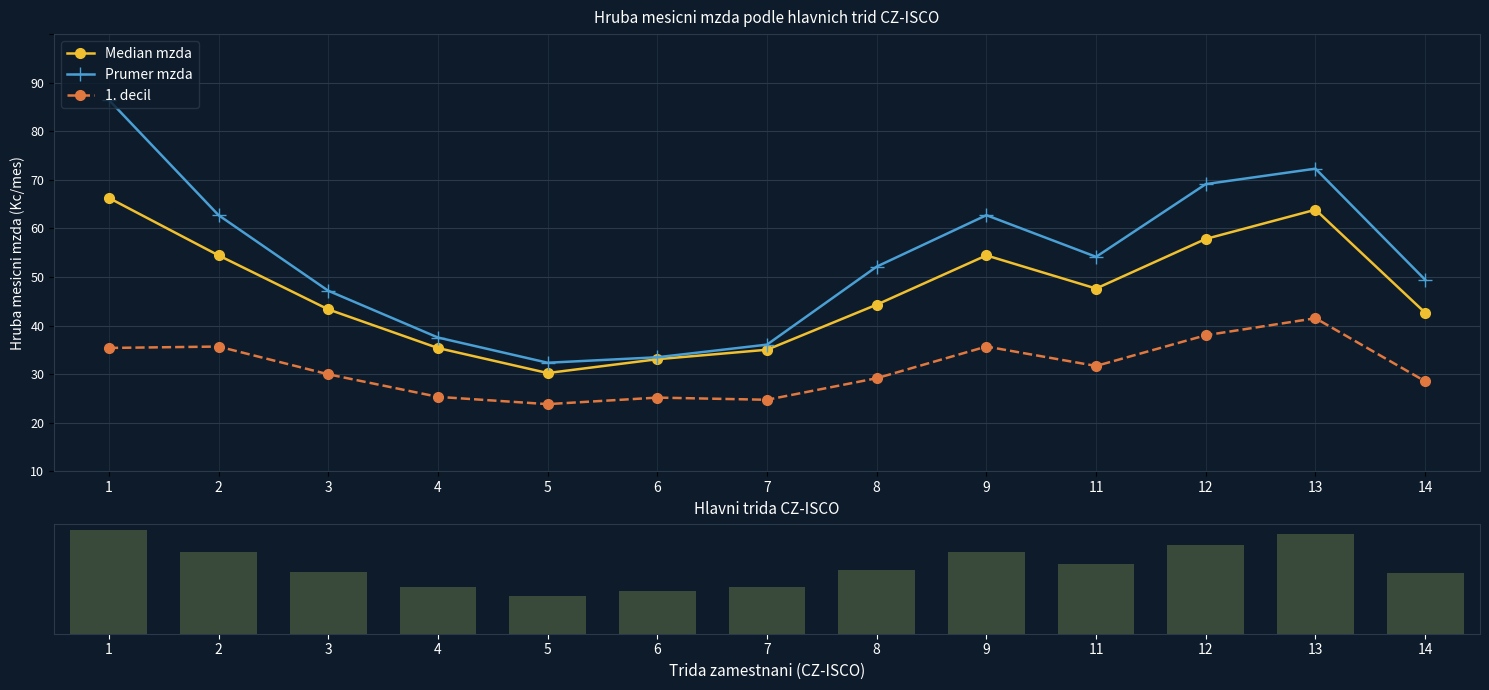

At which label does 1. decil first exceed 19955?

1